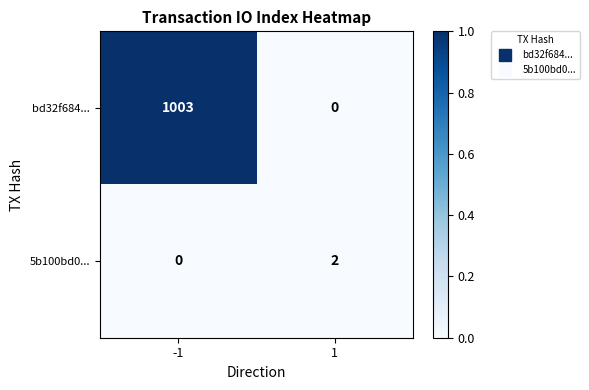

At which category is the sum across all series the highest?

-1